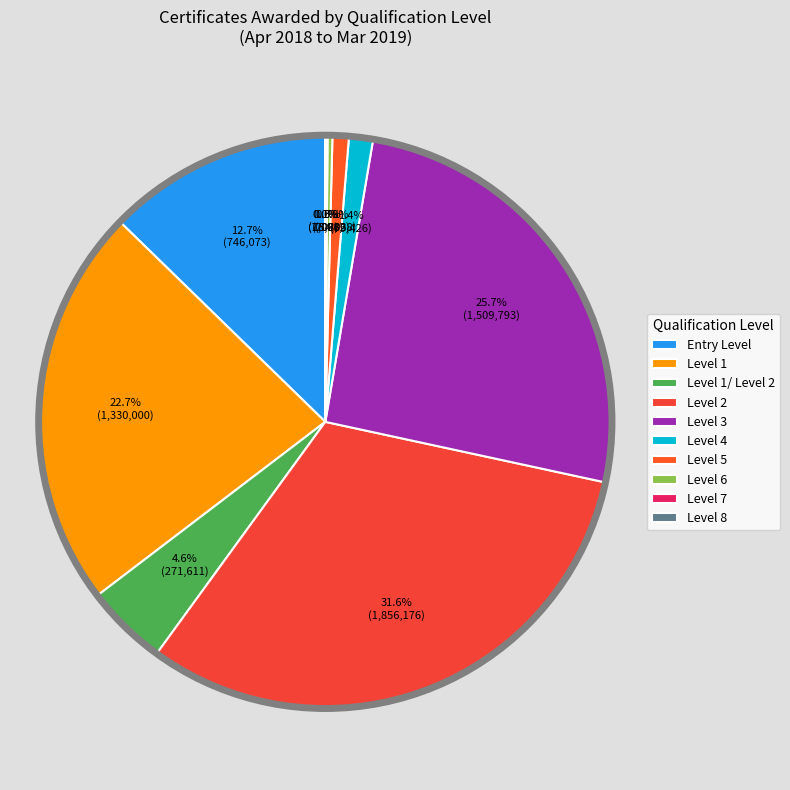

Combined, do Level 1/ Level 2 and Level 8 account for over 50%?

No